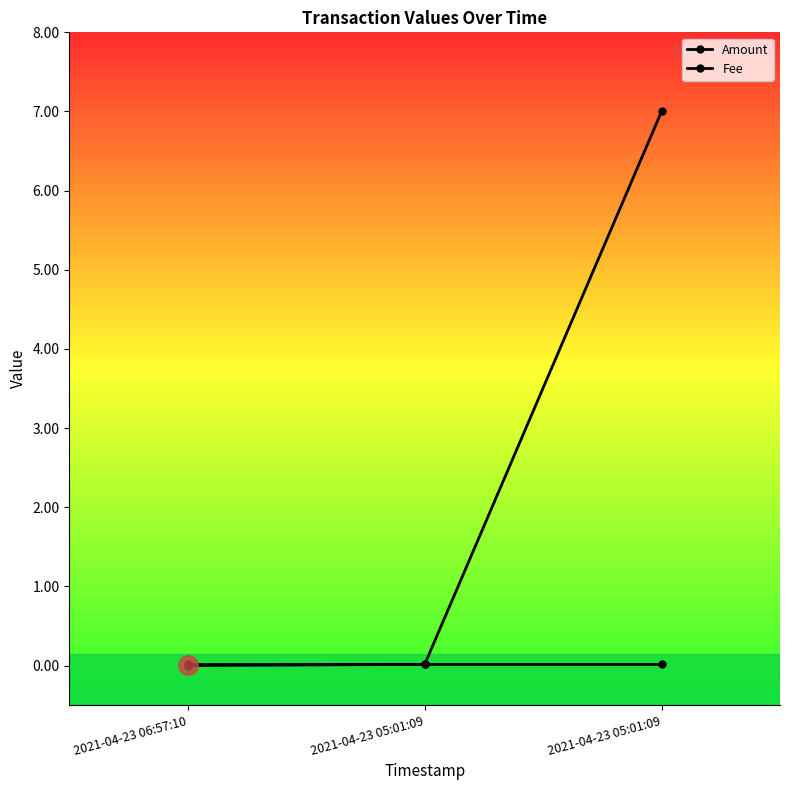

Reading left to right, transcribe all the data shown in this chart.

Amount: 2021-04-23 06:57:10=0.0	2021-04-23 05:01:09=0.0	2021-04-23 05:01:09=7.0
Fee: 2021-04-23 06:57:10=0.0	2021-04-23 05:01:09=0.0	2021-04-23 05:01:09=0.0